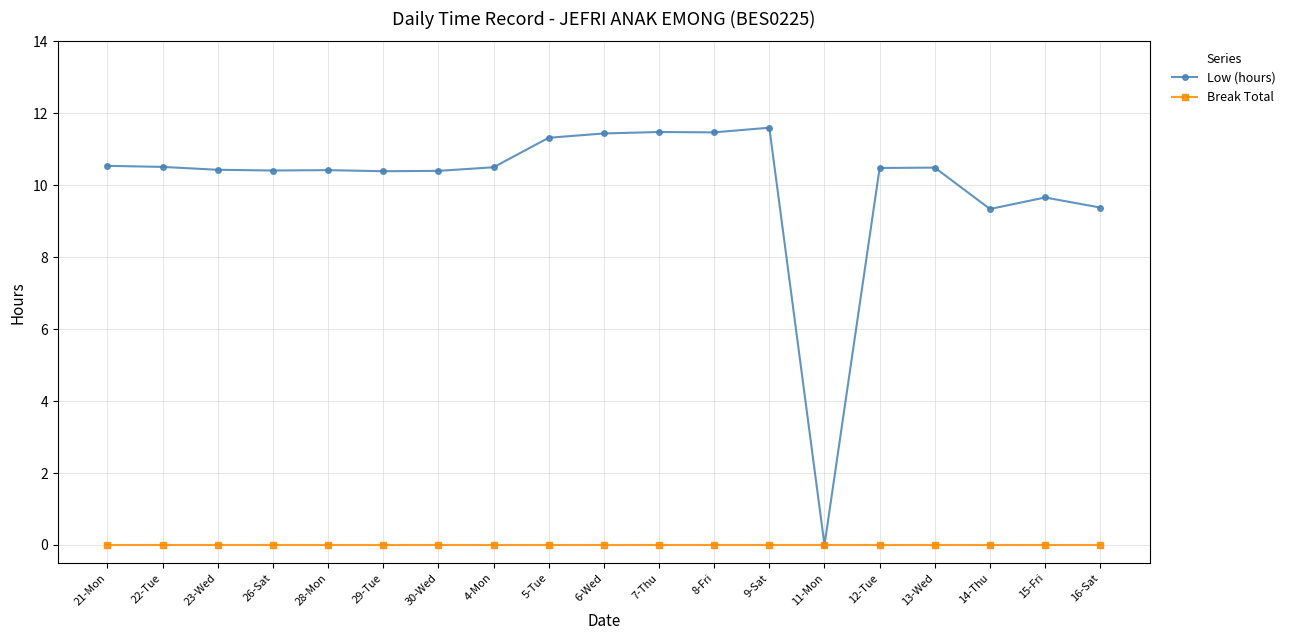

What is the label of the 19th point from the right?

21-Mon